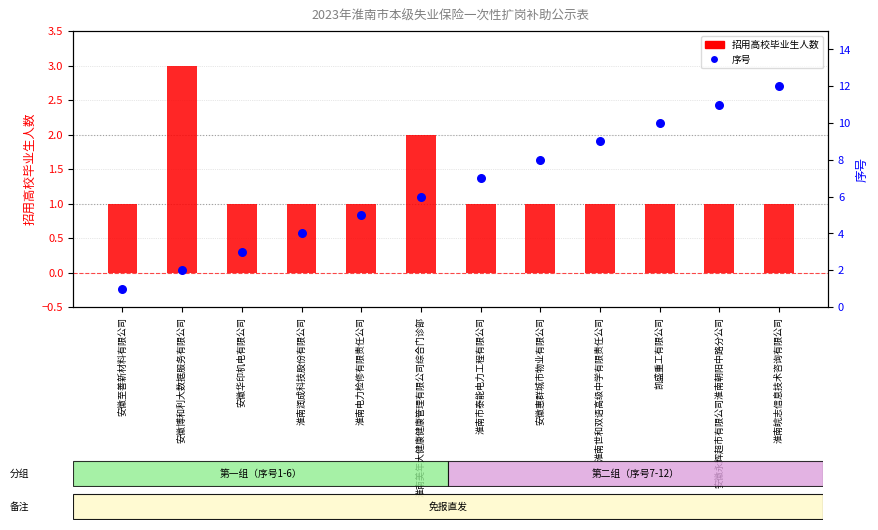

Is the value of 序号 at 淮南润成科技股份有限公司 greater than the value of 招用高校毕业生人数 at 凯盛重工有限公司?

Yes